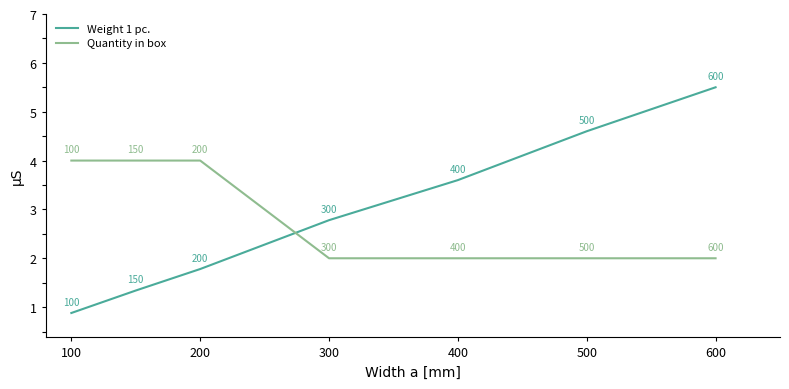

What is the average value of the Quantity in box series?

2.9